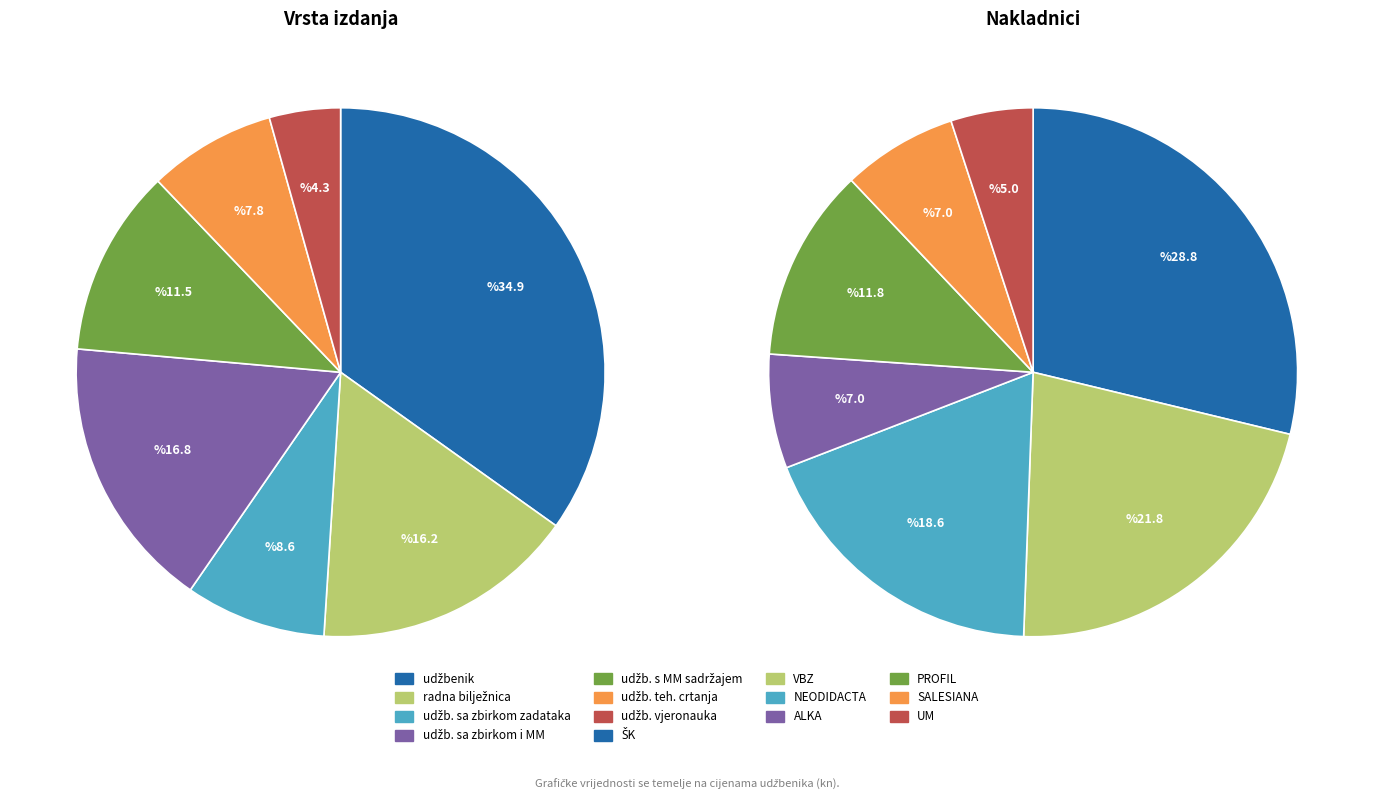

Do radna bilježnica and udžbenik sa zbirkom zadataka i multimedijskim sadržajem together represent more than half of the pie?

No